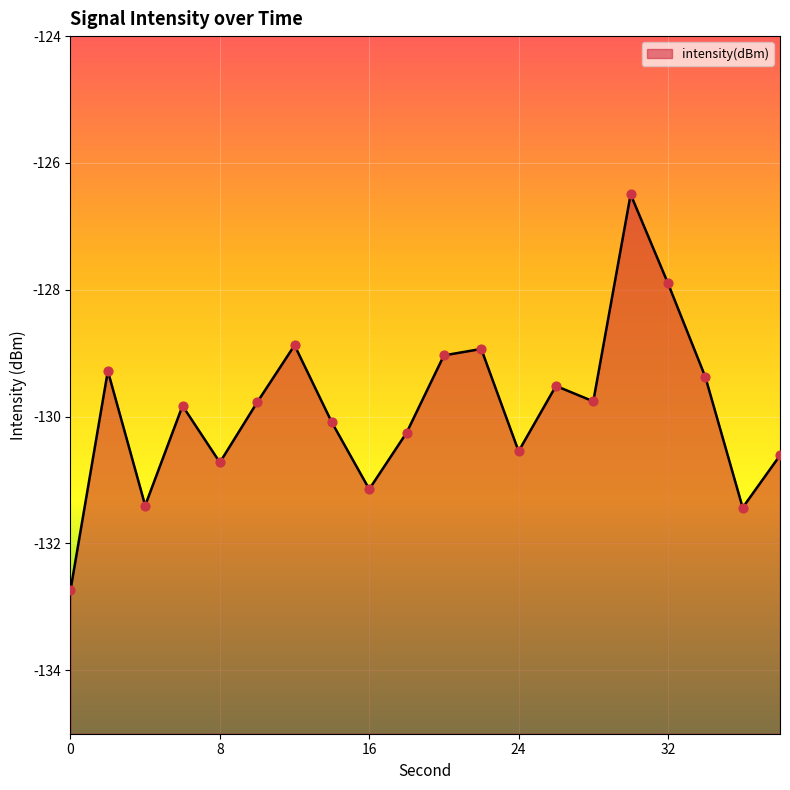

What is the change in value from 2 to 36?

-2.2